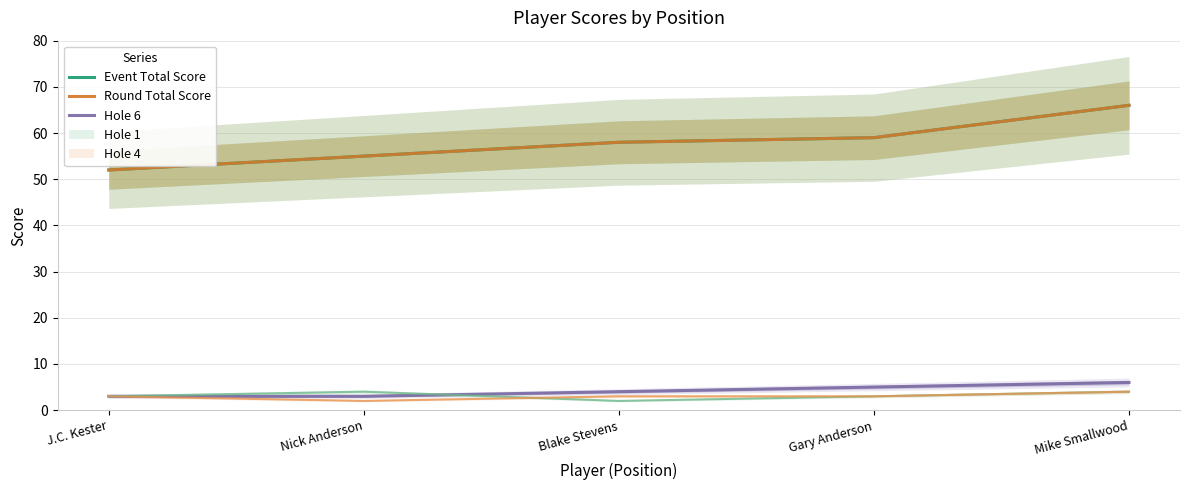

What is the label of the 4th point from the left?

Gary Anderson